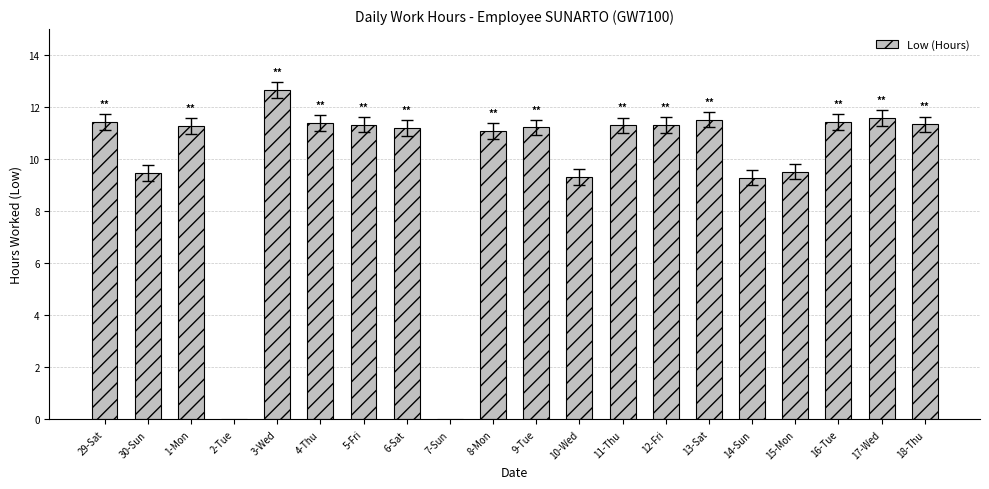

Are the bars horizontal?

No